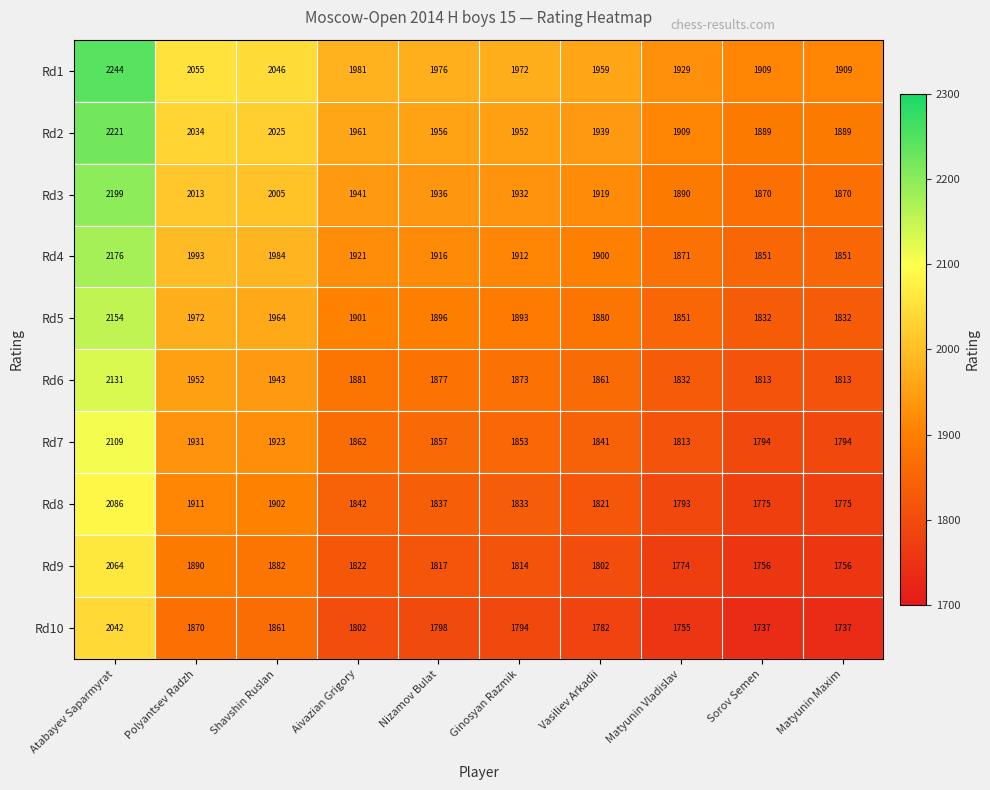

What is the sum of all Rd6 values?

18976